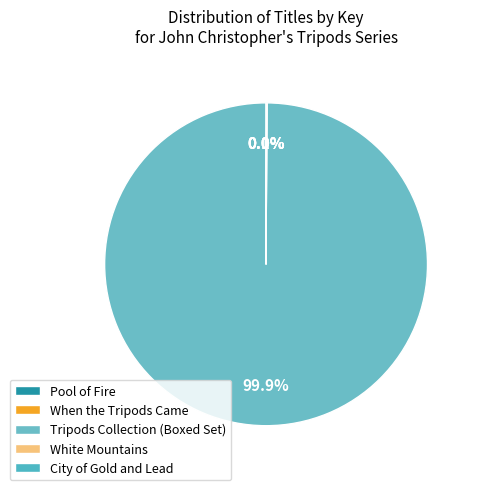

What is the majority slice?

Tripods Collection (Boxed Set)